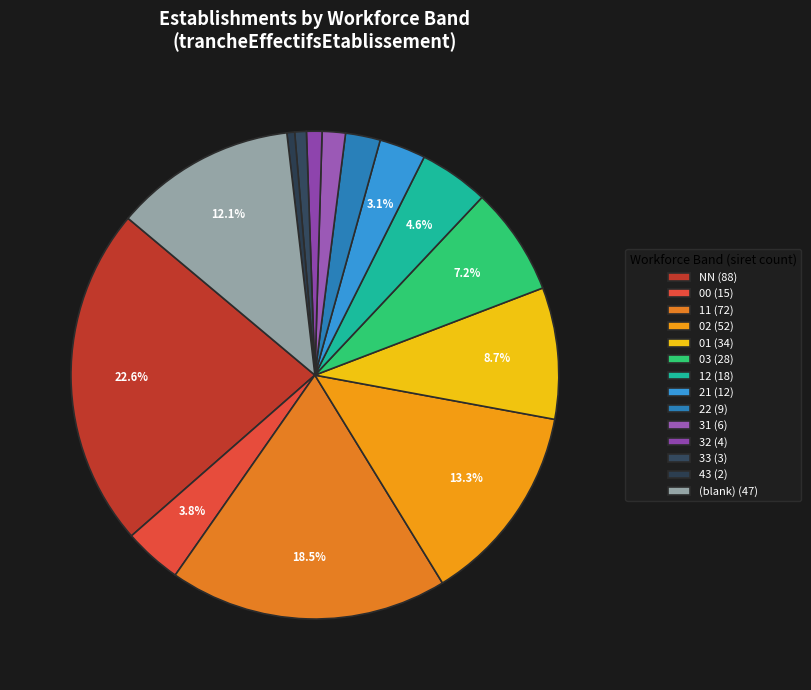

What is the smallest slice in the pie chart?

43